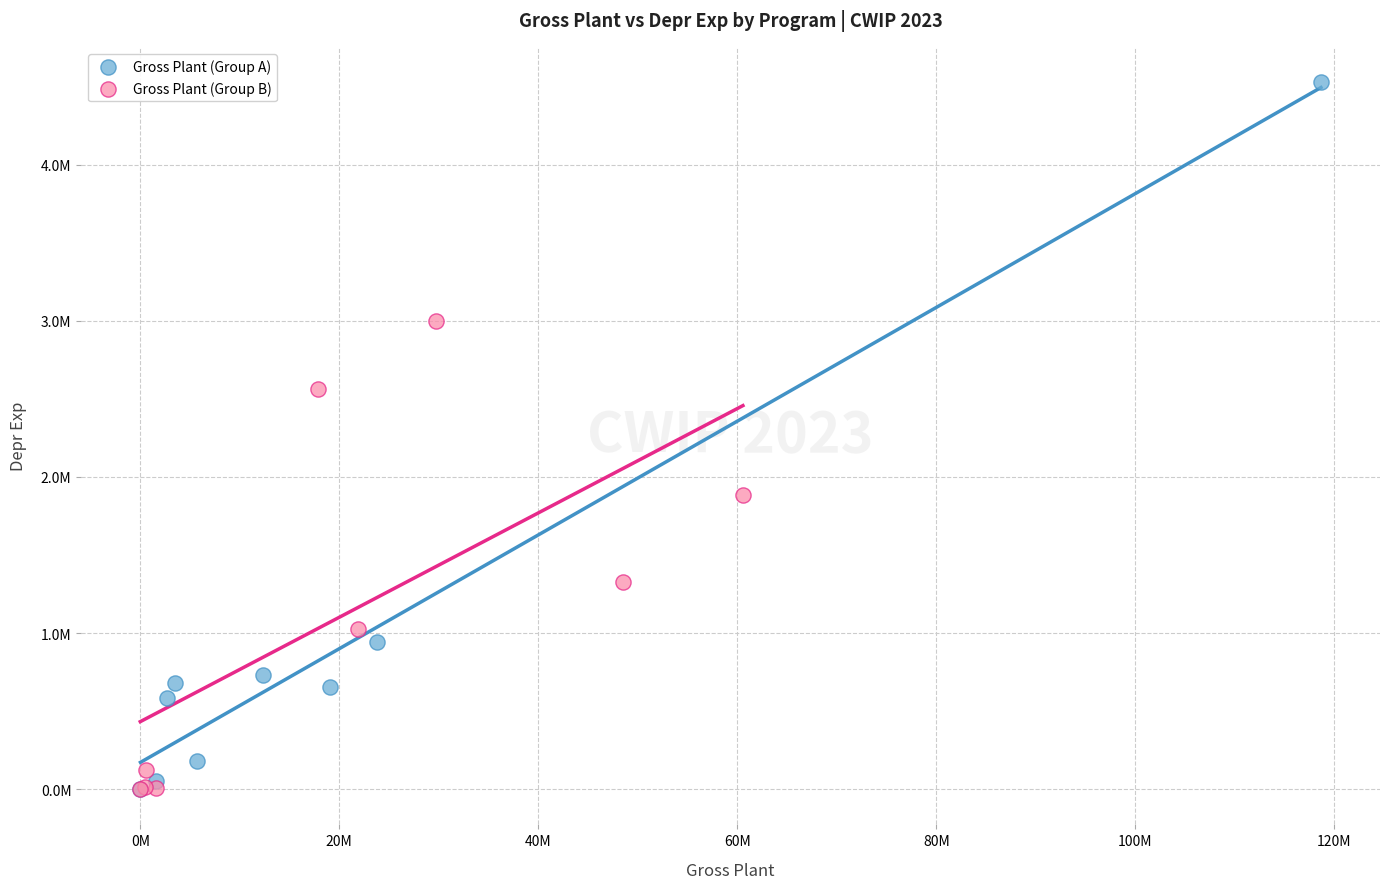

Which series reaches the maximum Y coordinate?

Gross Plant (Group A)